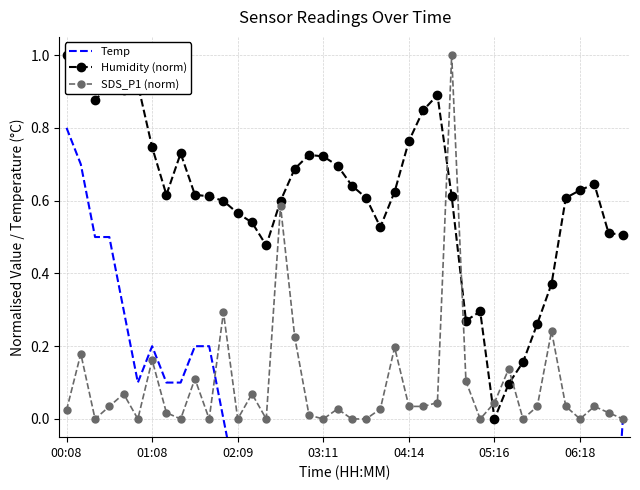

What is the maximum value for SDS_P1 (norm)?

1.0